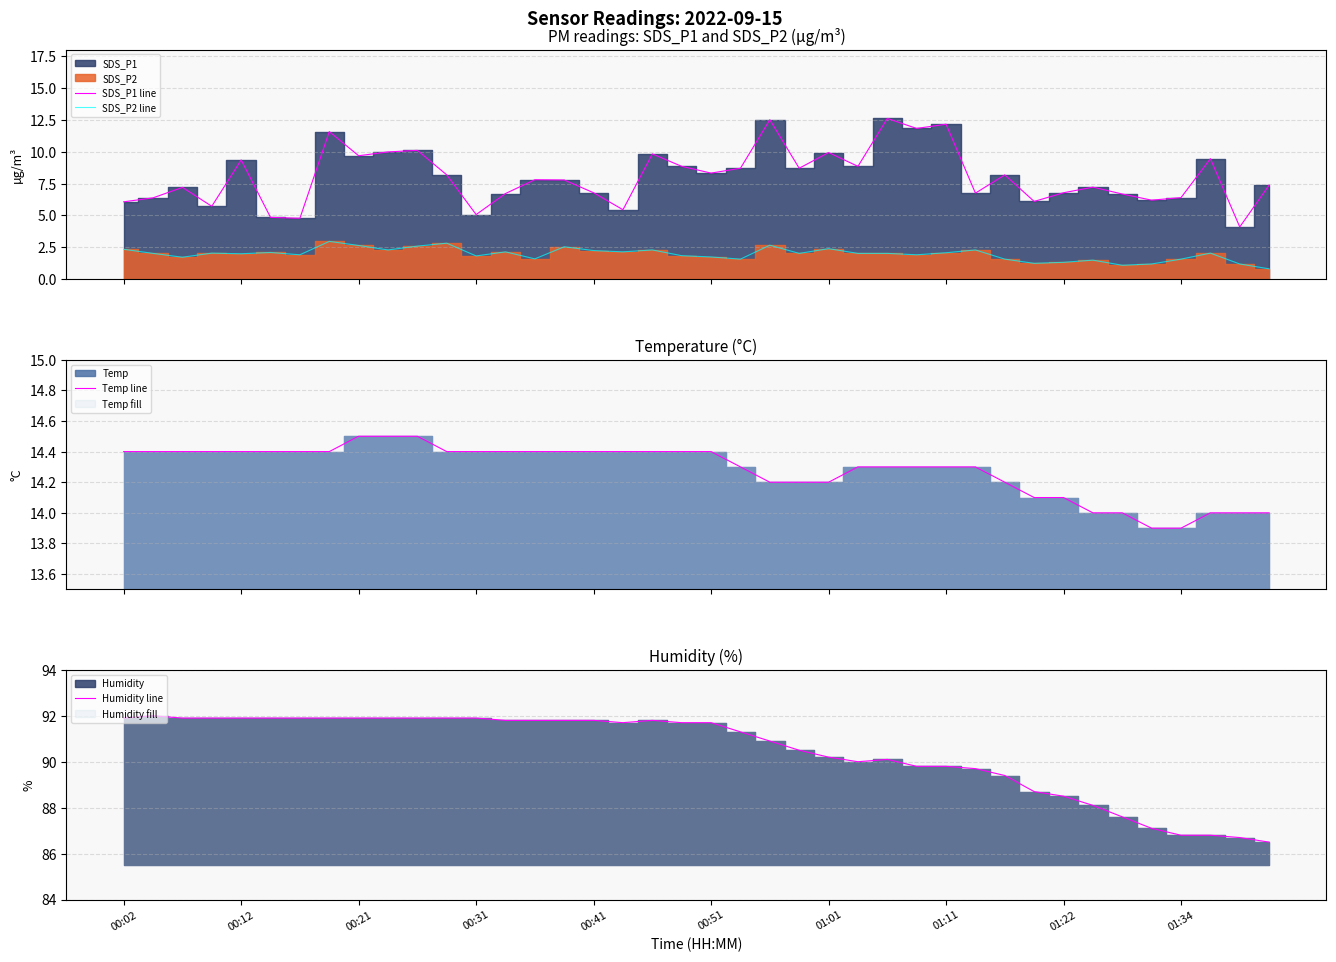

How many data points in Humidity line are less than 91?

18